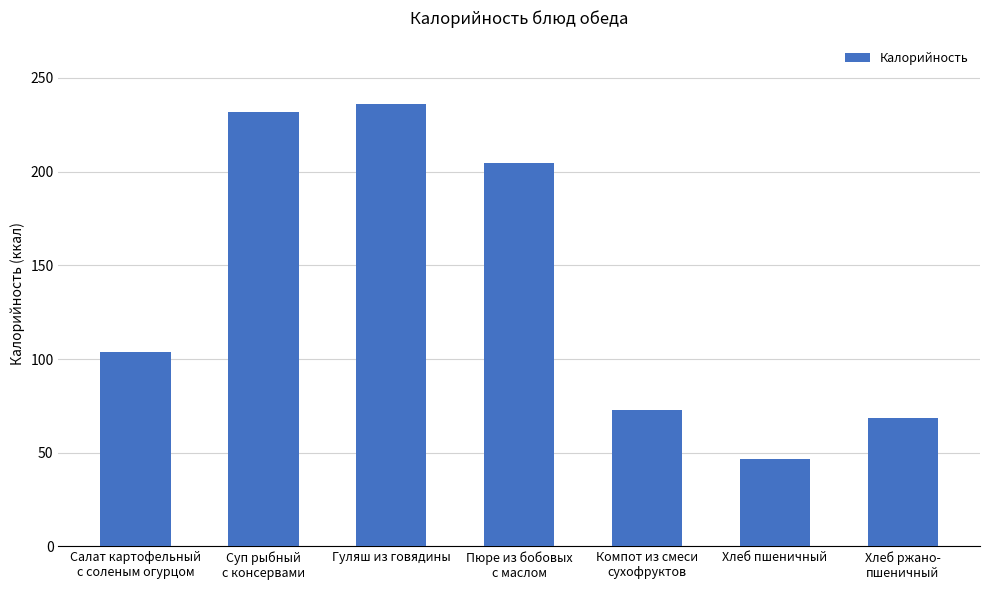

Where is the data nearest to the value 141?

Салат картофельный
с соленым огурцом